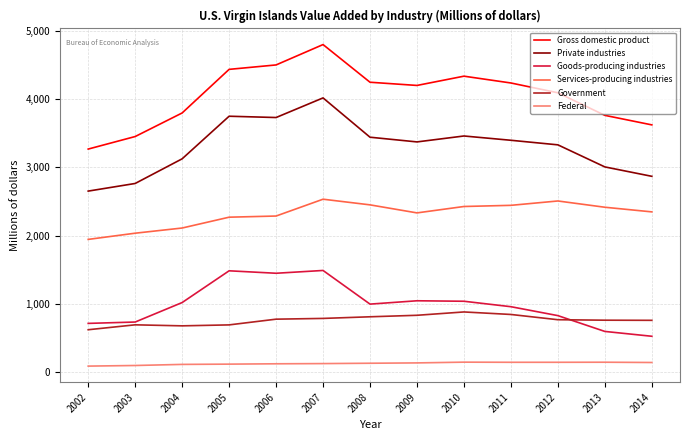

What is the sum of all Services-producing industries values?

30095